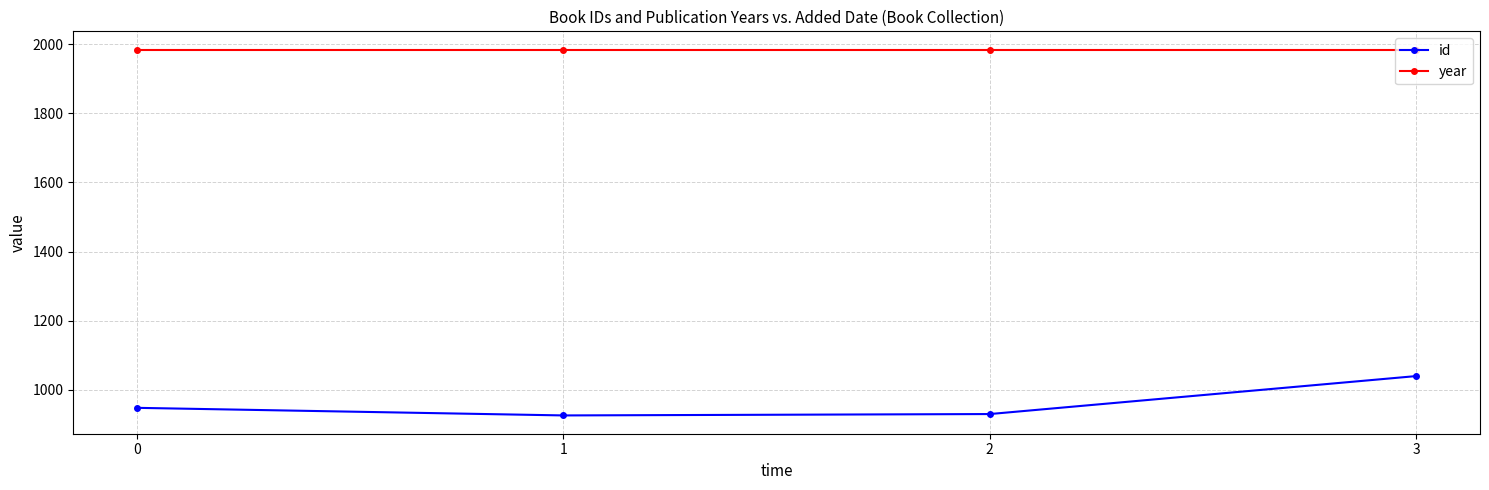

What is the difference between the id values at 1 and 3?

114